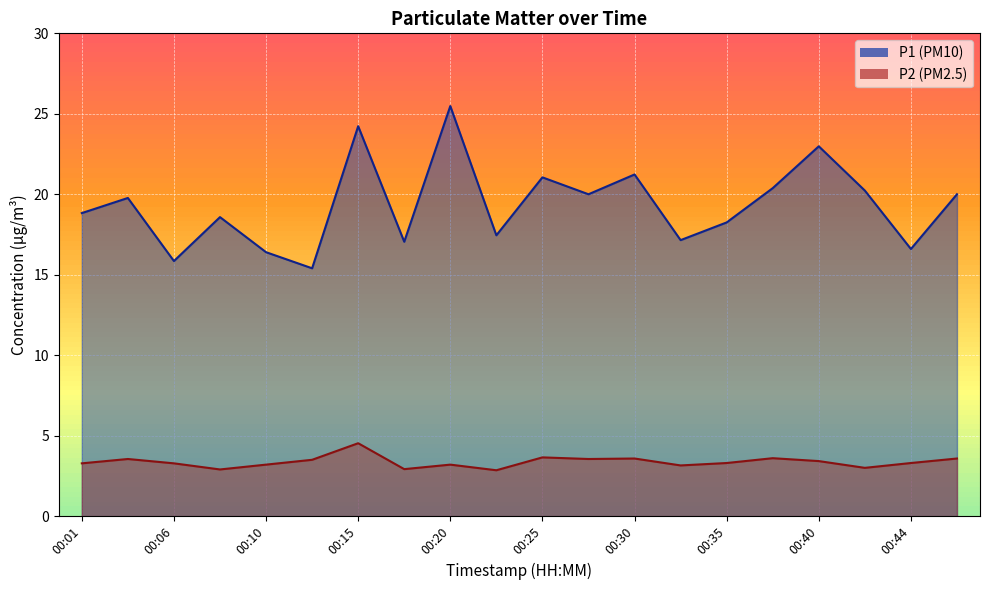

Between 00:23 and 00:44, which series saw the biggest shift?

P1